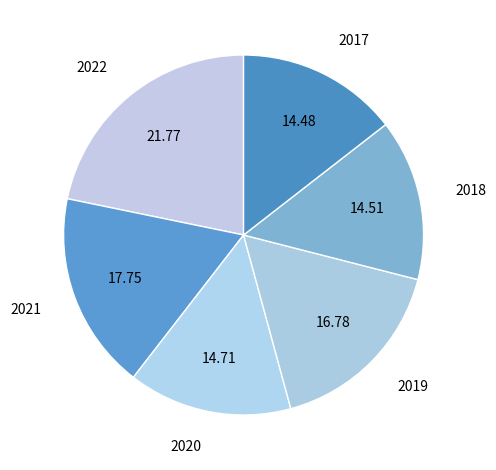

True or false: 2018 accounts for 15% of the total.

True